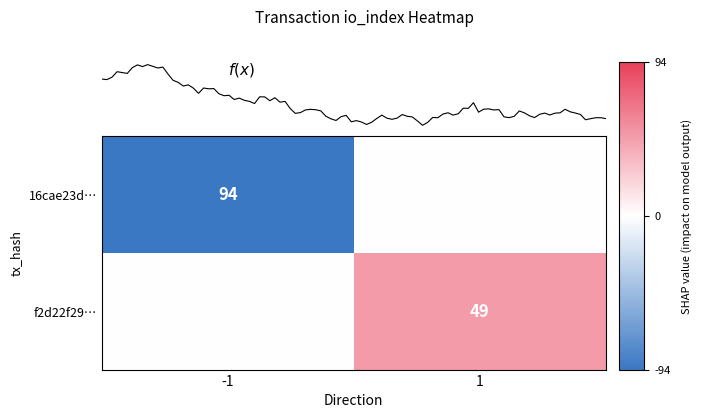

At which category is the sum across all series the highest?

1